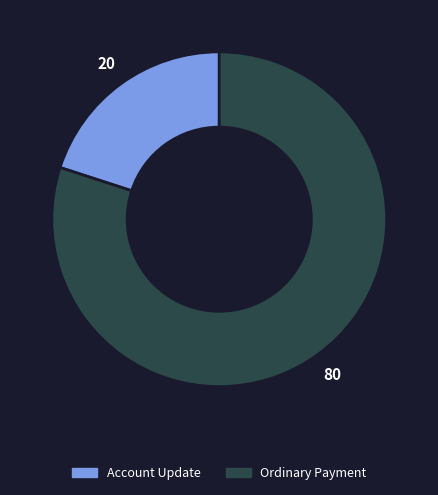

What is the largest slice in the pie chart?

Ordinary Payment